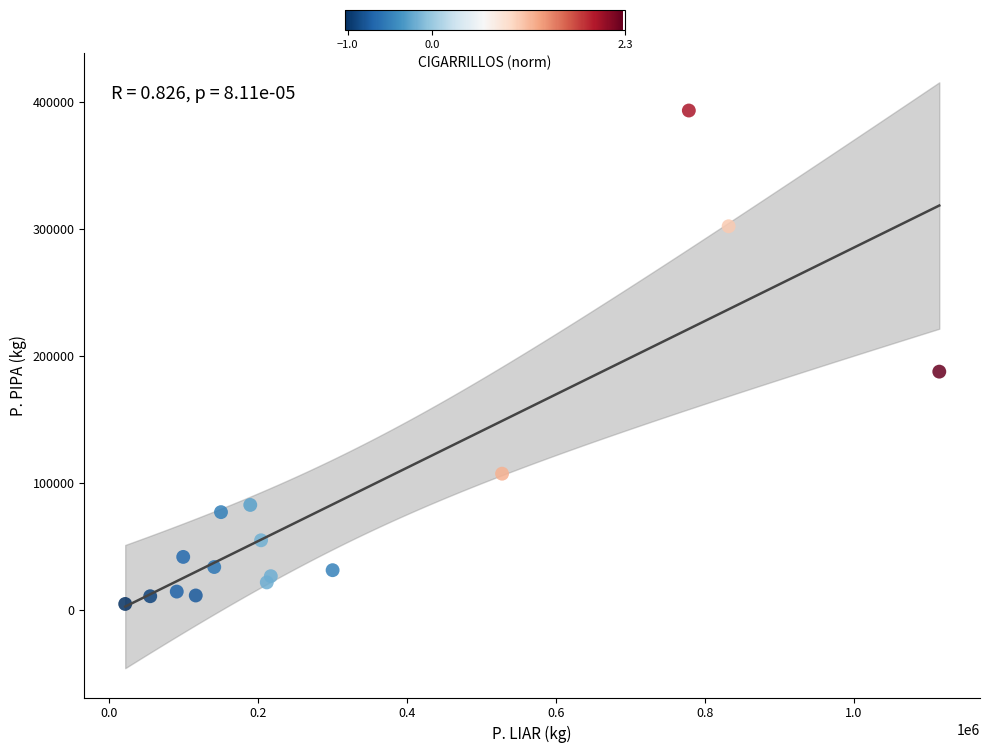

What Y value in the scatter plot is closest to 199125?

187776.5